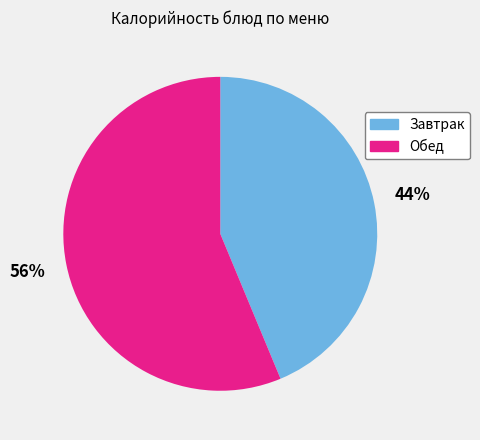

Rank the categories by value from lowest to highest.

Завтрак, Обед